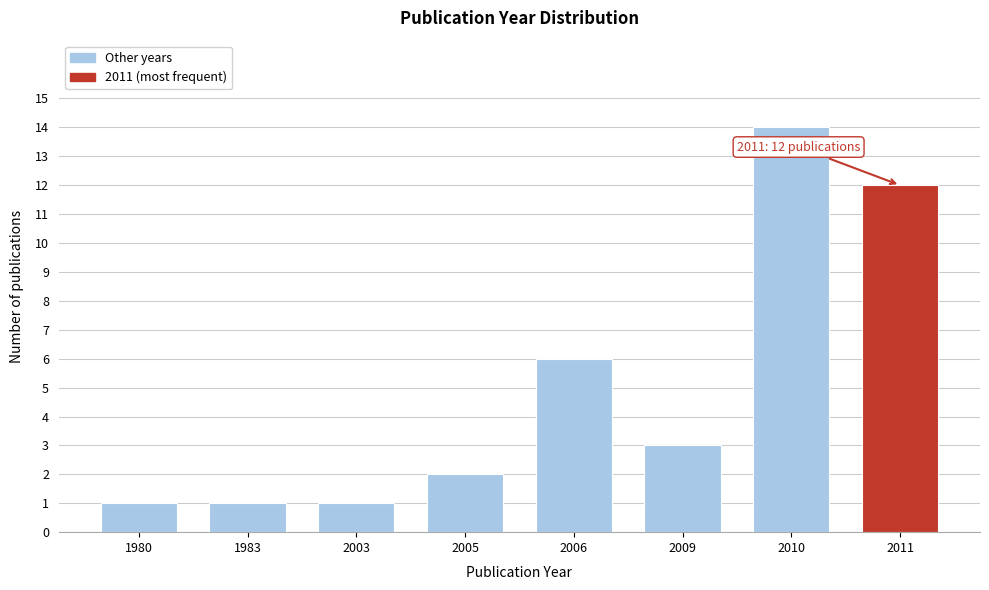

Reading right to left, extract all data points from this chart.

2011=12	2010=14	2009=3	2006=6	2005=2	2003=1	1983=1	1980=1